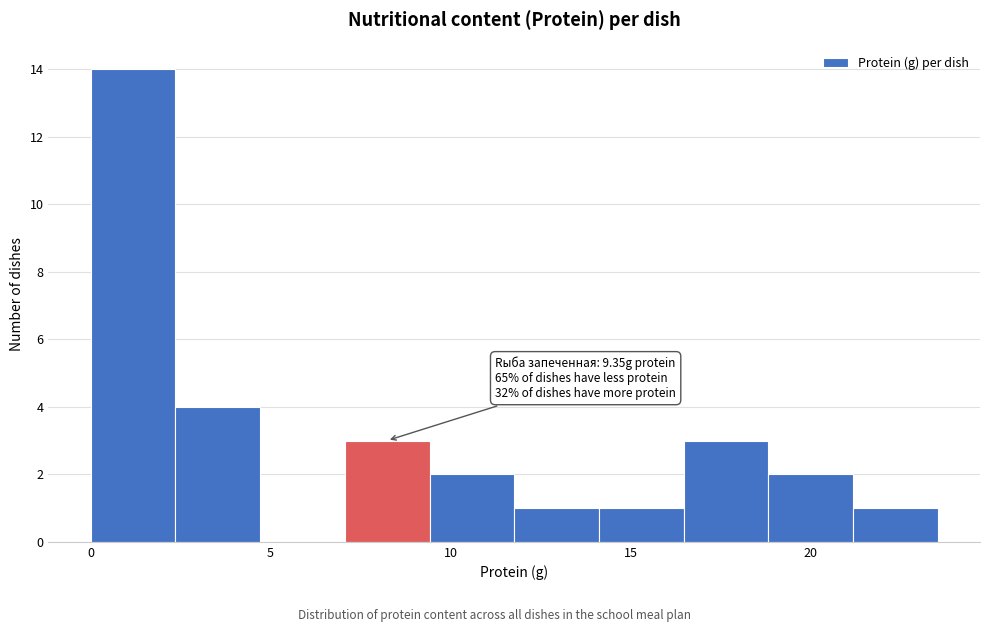

Which range on the x-axis has the tallest bar?

0.0 to 2.5